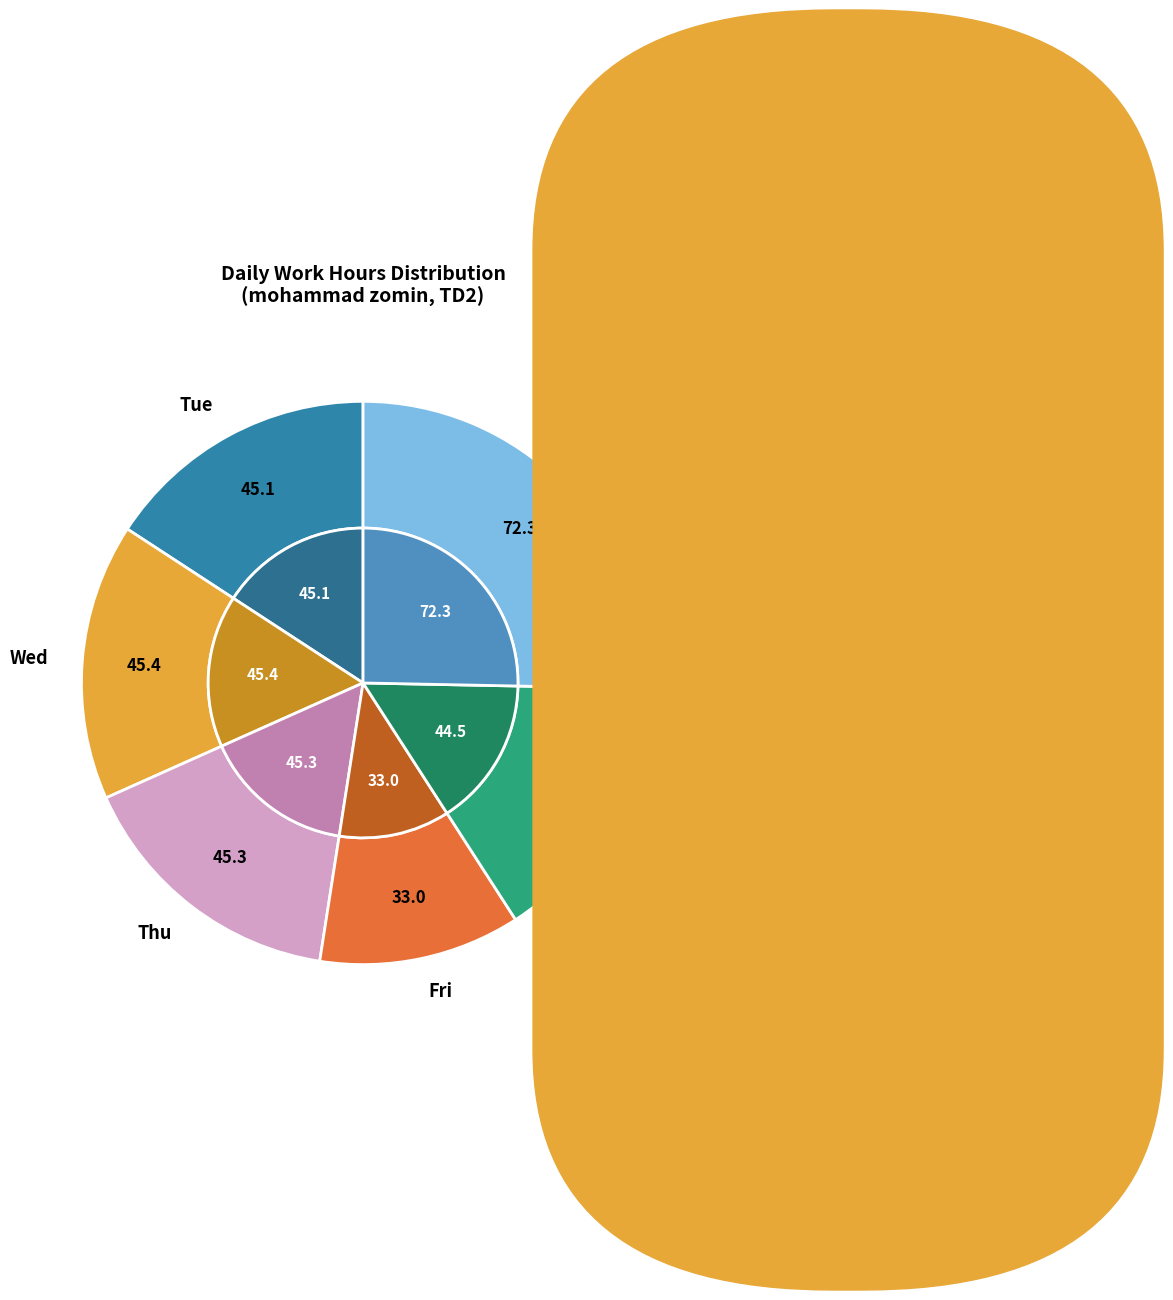

Between Tue (12) and Mon (18), which is larger?

Tue (12)